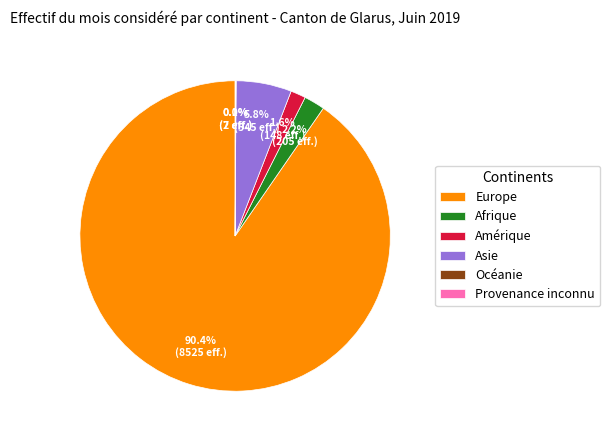

What percentage is NOT represented by Afrique?

97.8%